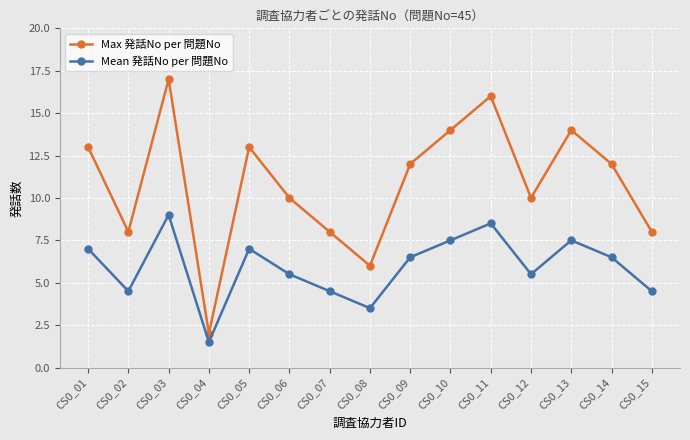

What is the difference between the maximum and second lowest values in the Mean 発話No per 問題No series?

5.5